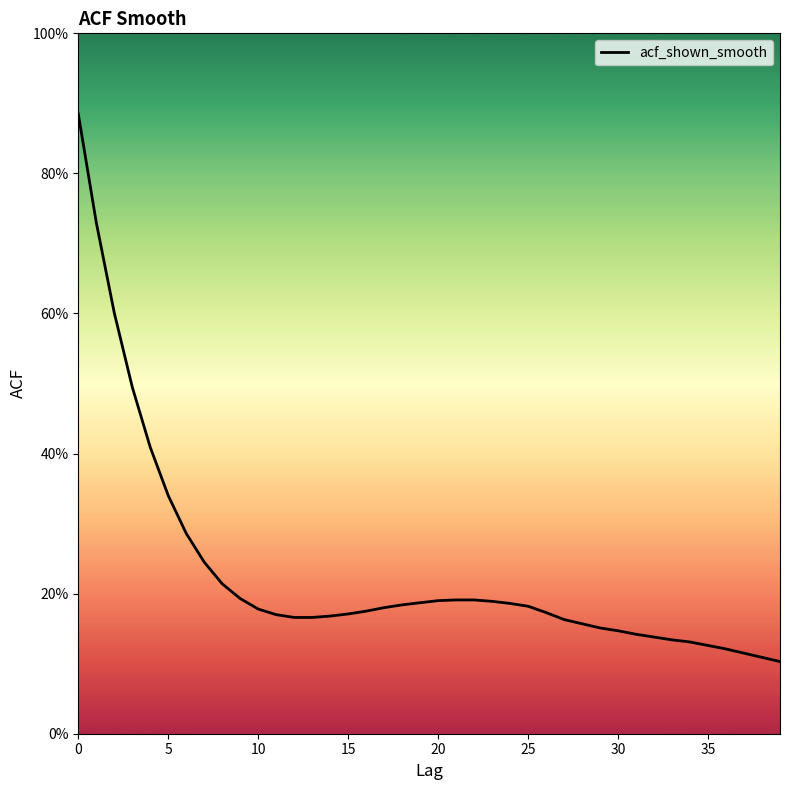

What is the minimum value shown in the chart?

0.1